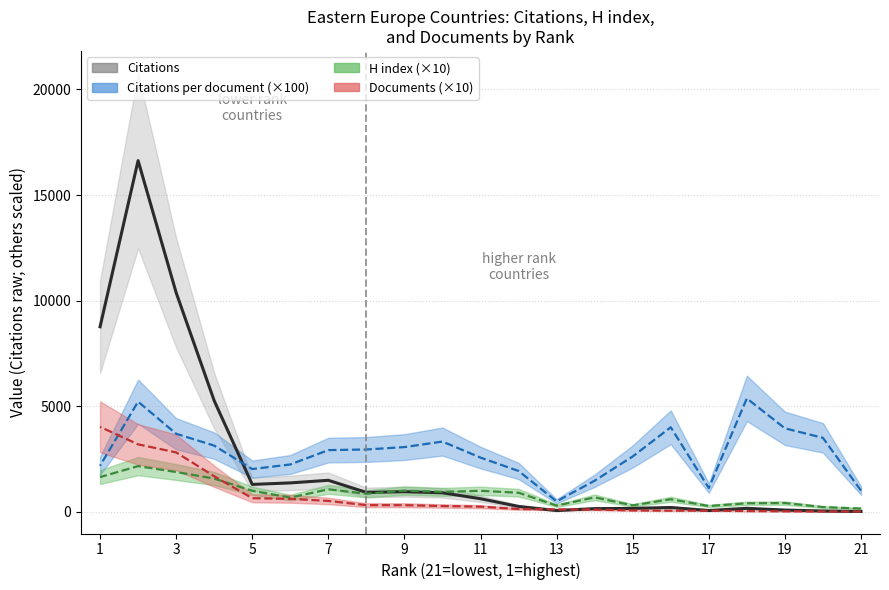

In Citations, how many points are lower than both neighbors (excluding endpoints)?

4